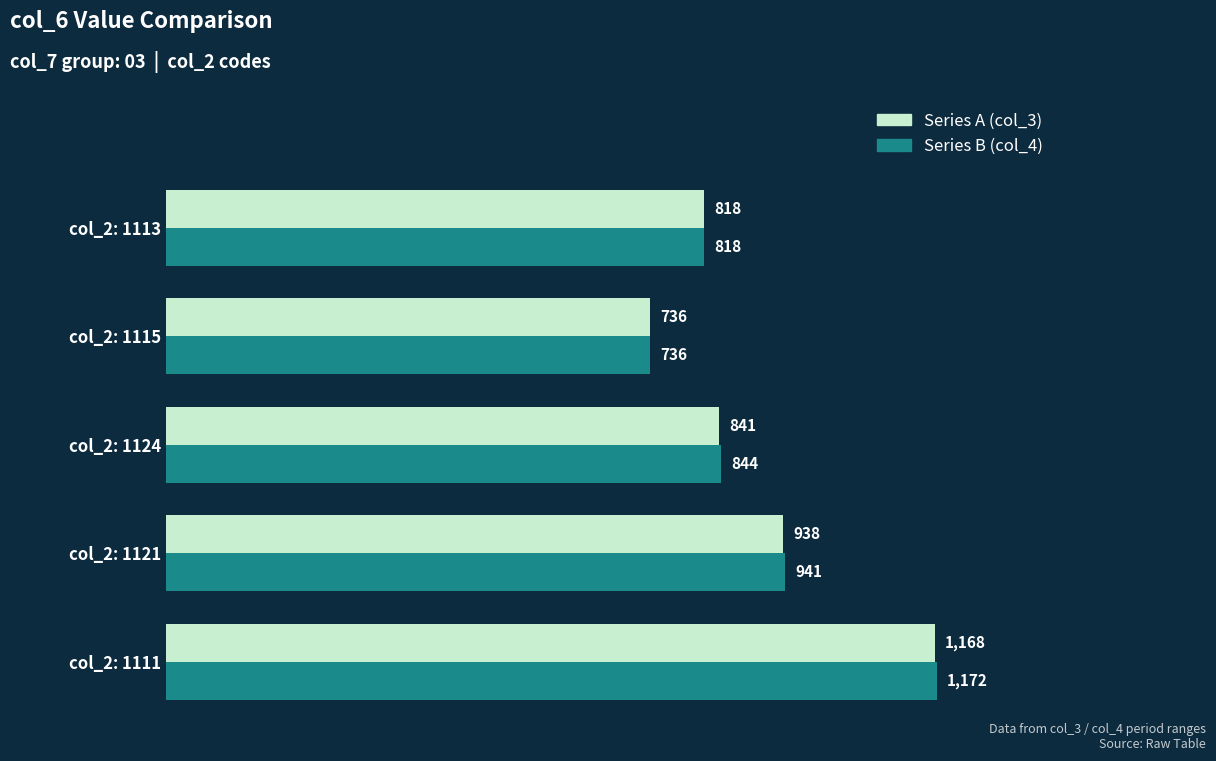

Read the Series B (col_4) value at col_2: 1124, to the nearest 5.

845